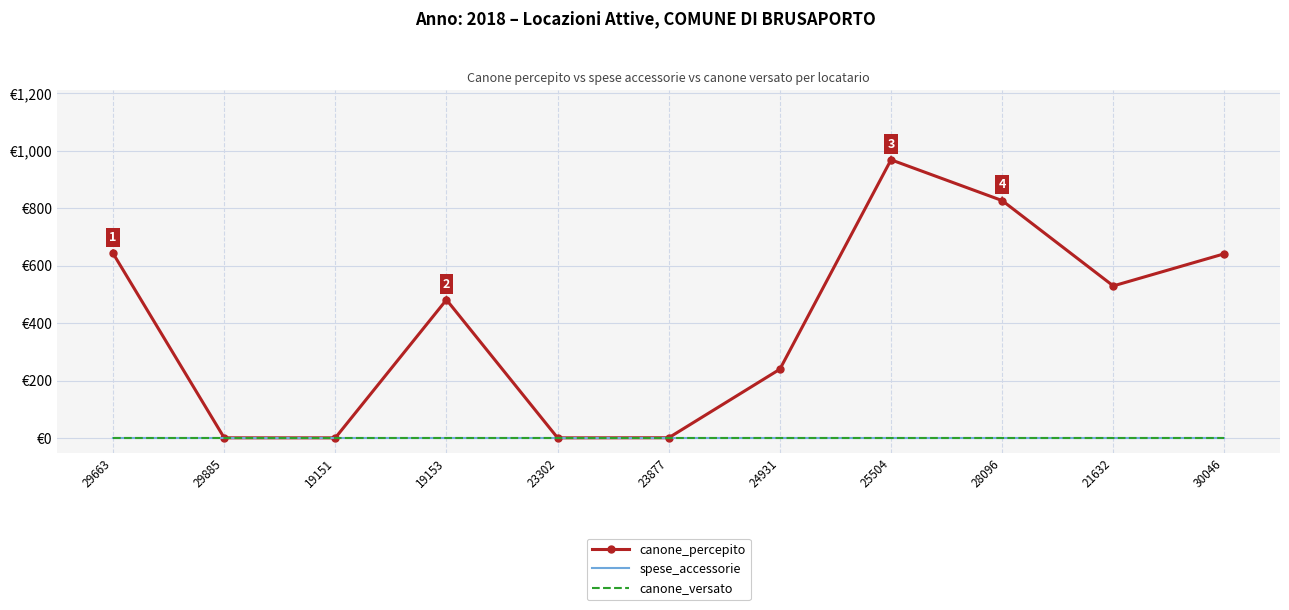

Is it true that canone_percepito equals 269.0 at 21632?

False